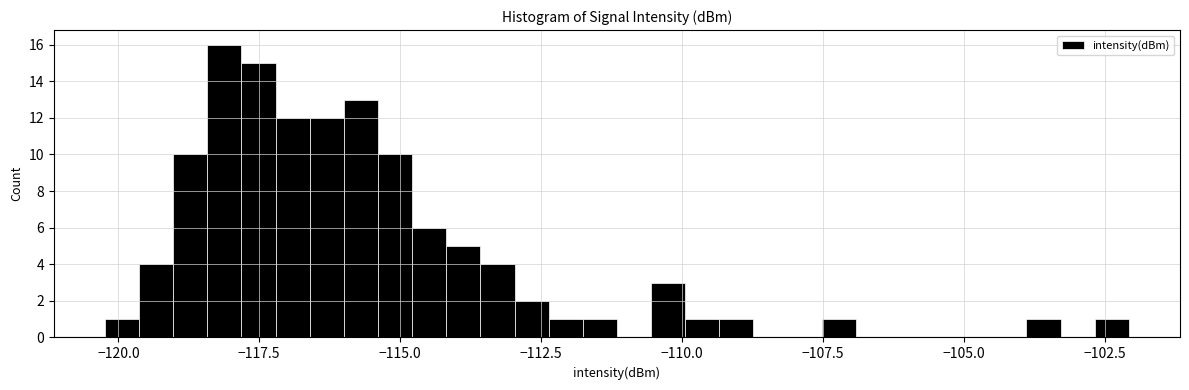

Read against the x-axis, roughly where is the centre of the tallest bar?

-118.0